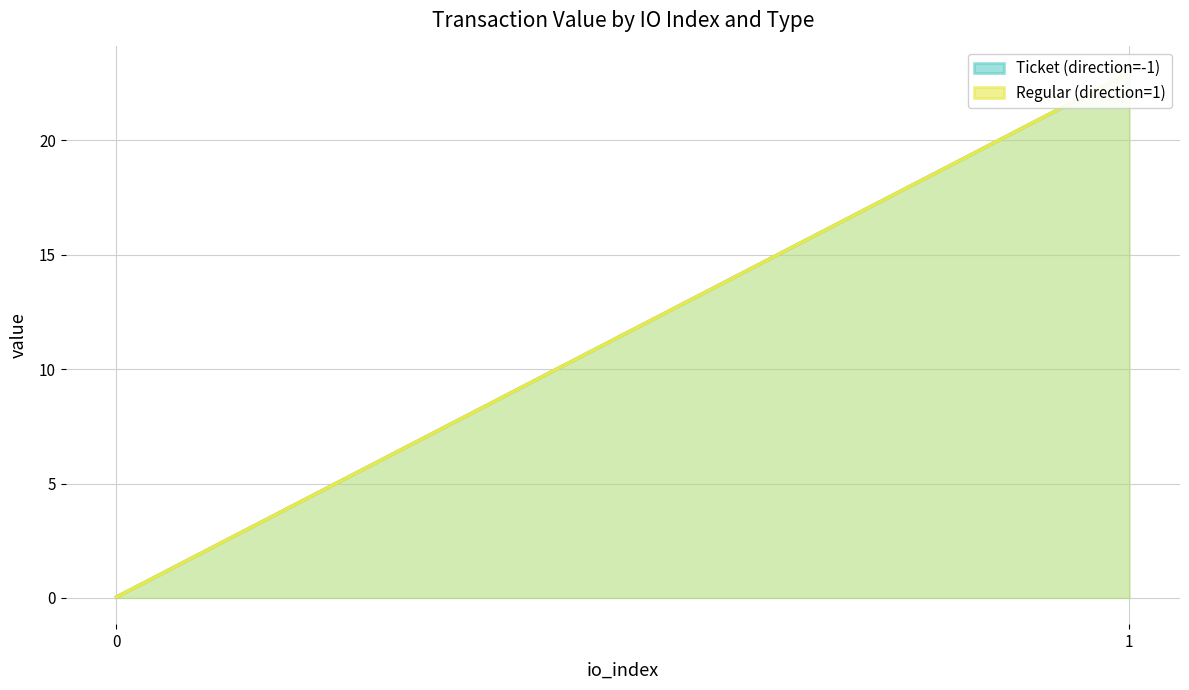

The value of Ticket (direction=-1) at 0 is 0.0. True or false?

True